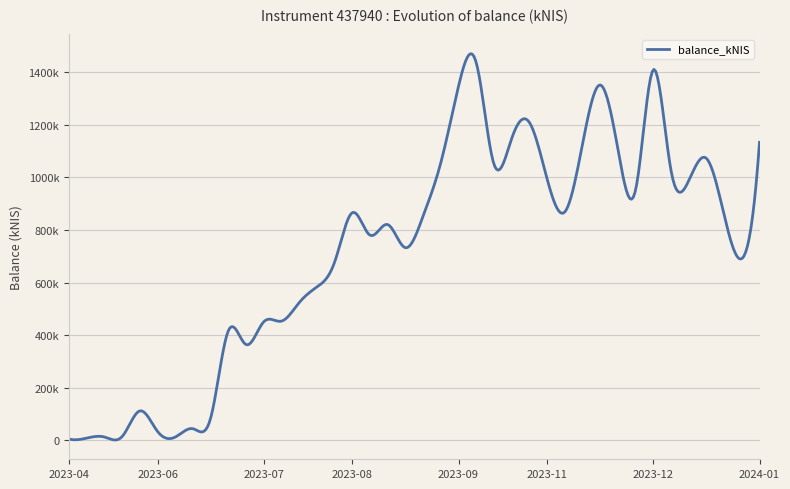

How many lines are shown in the chart?

1